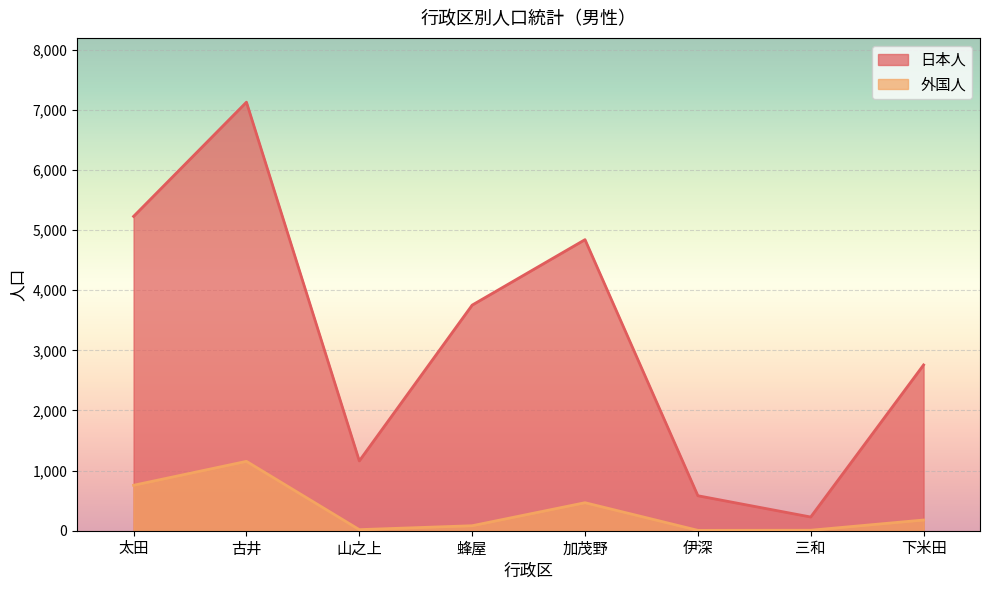

True or false: 日本人 has more than 2 points higher than both neighbors.

False